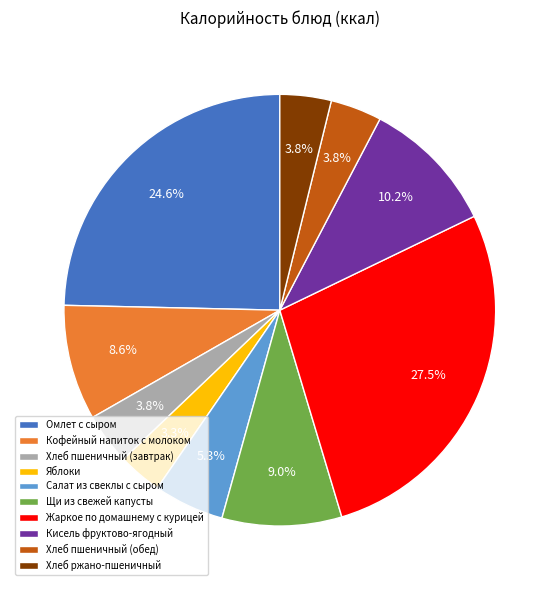

The Щи из свежей капусты slice represents 2% of the pie. True or false?

False